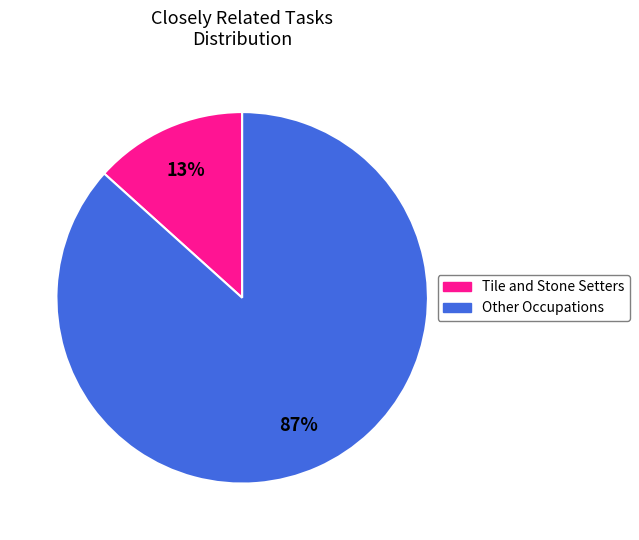

Is the sum of Tile and Stone Setters and Other Occupations greater than half?

Yes